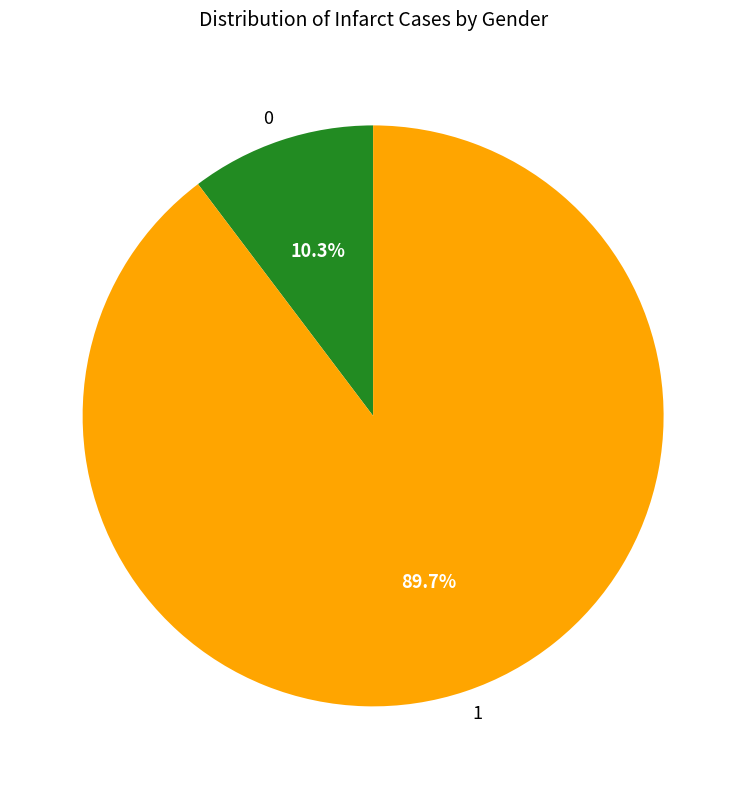

Which slice represents more than half of the pie?

1